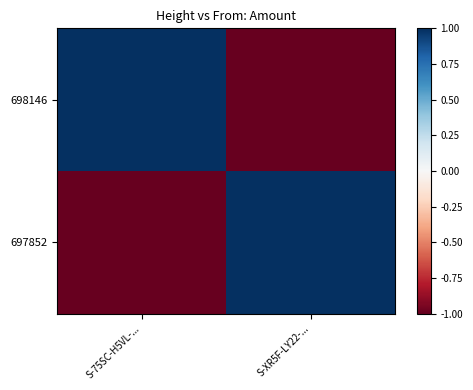

How many series are shown in this chart?

2